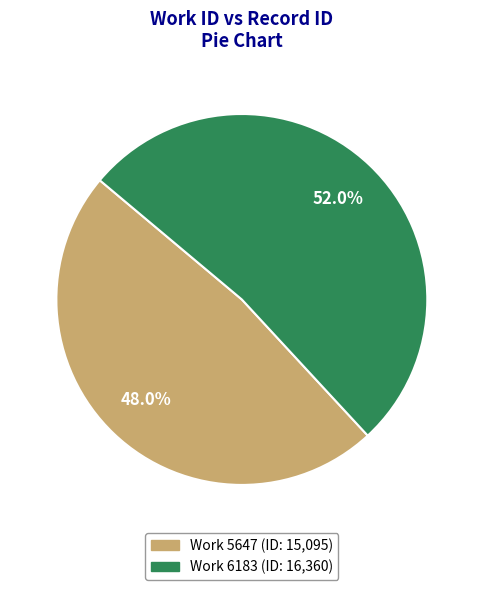

Is there any slice that represents more than half of the pie?

Yes